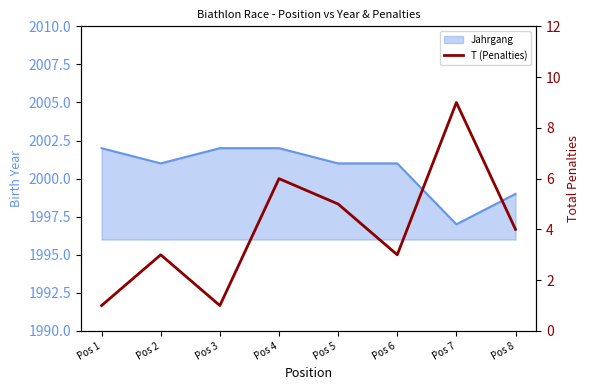

Reading left to right, extract all data points from this chart.

Pos 1=1	Pos 2=3	Pos 3=1	Pos 4=6	Pos 5=5	Pos 6=3	Pos 7=9	Pos 8=4